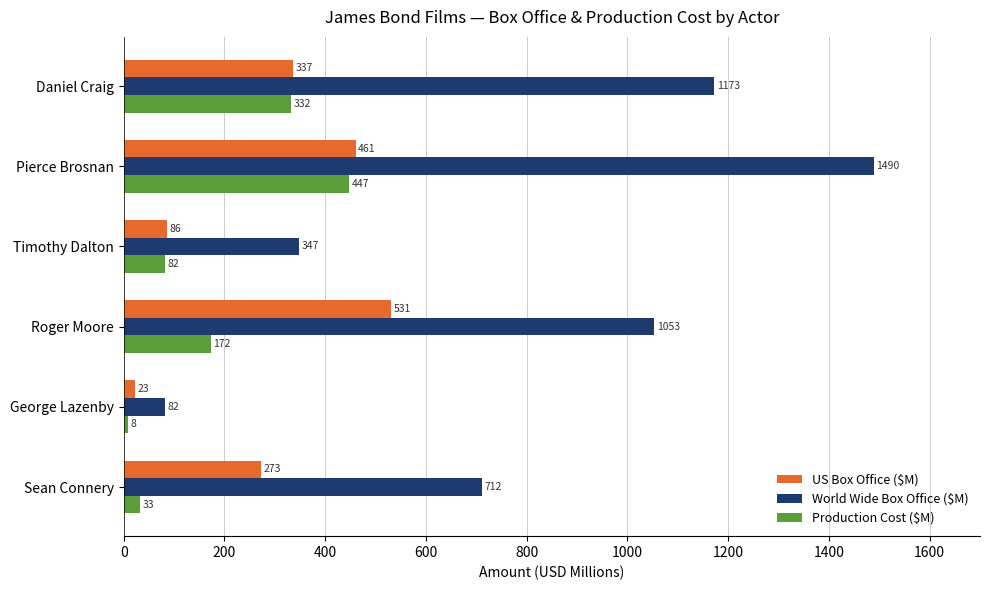

At which label is Production Cost ($M) closest to 227?

Roger Moore